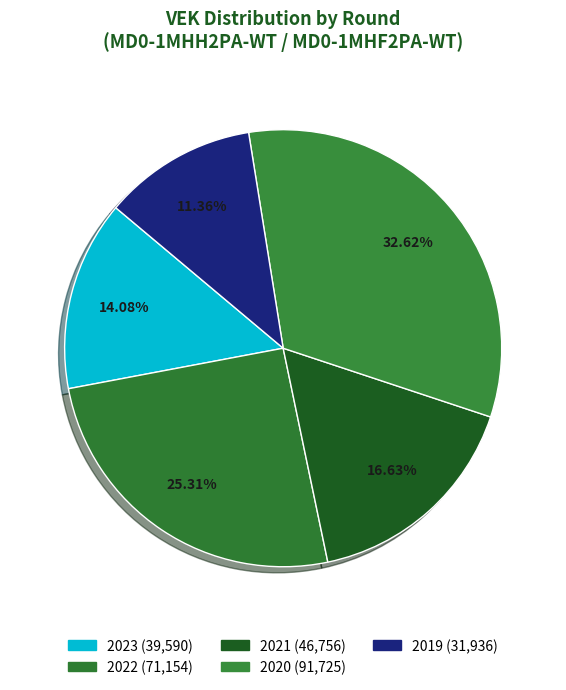

Count the number of slices in the pie.

5